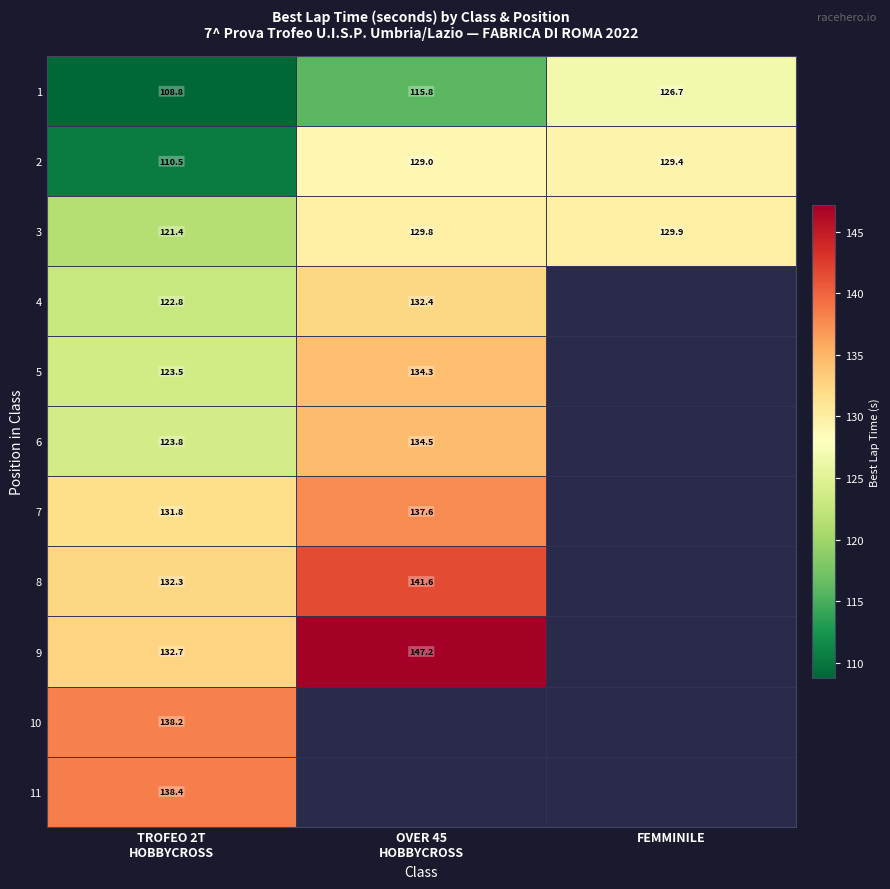

Between FEMMINILE and OVER 45
HOBBYCROSS, which is larger?

FEMMINILE